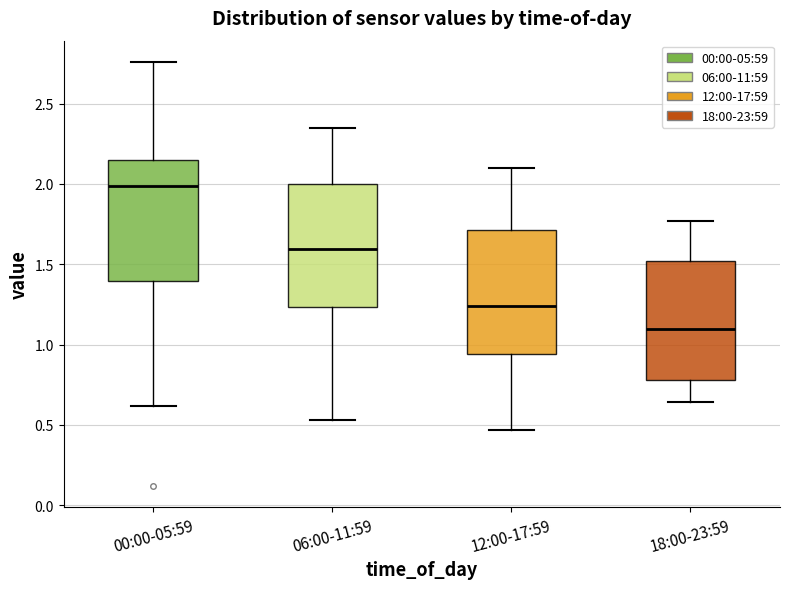

Which box's median line is the lowest?

18:00-23:59